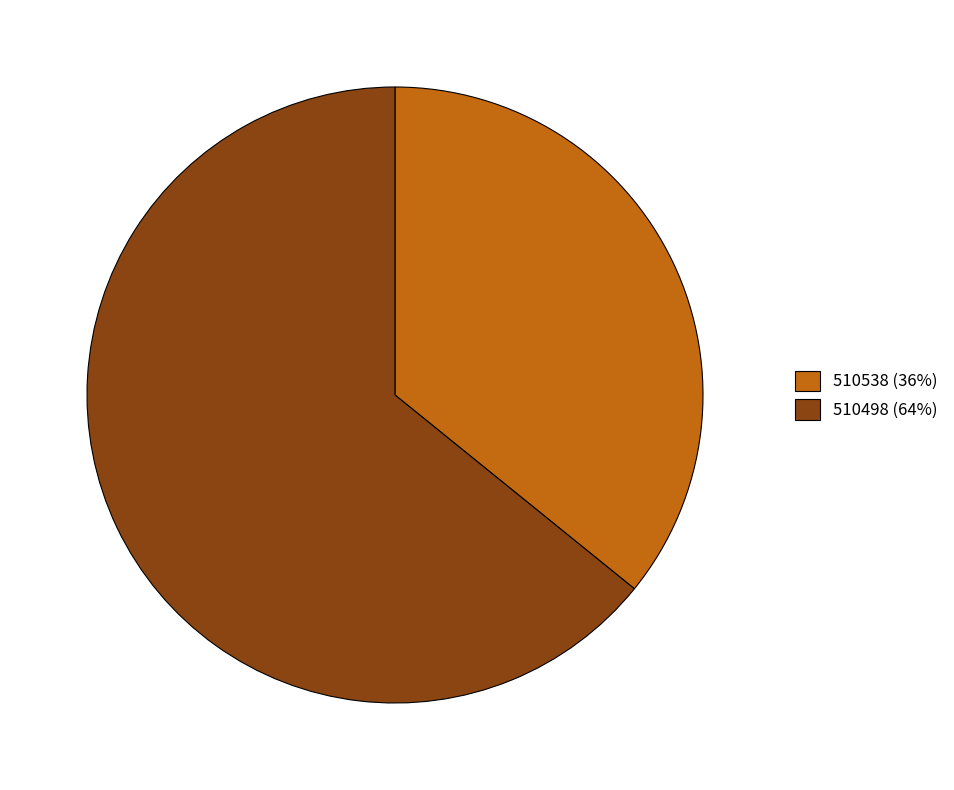

What is the smallest slice in the pie chart?

510538